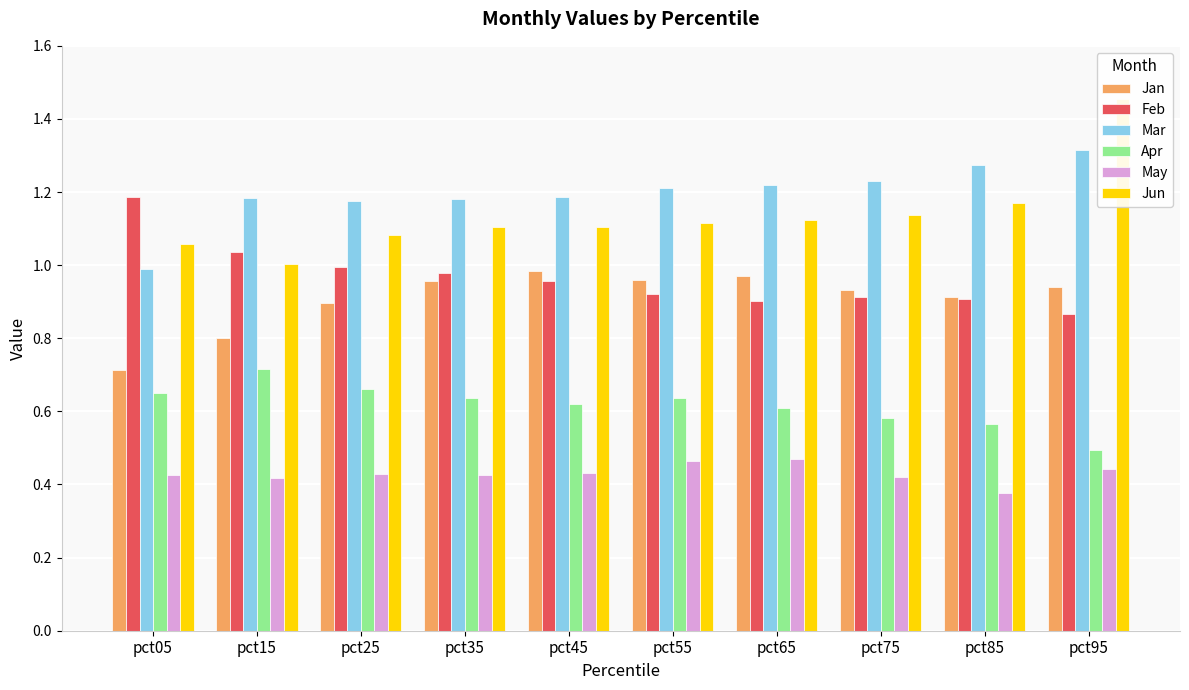

Which category has the highest value in the Feb series?

pct05